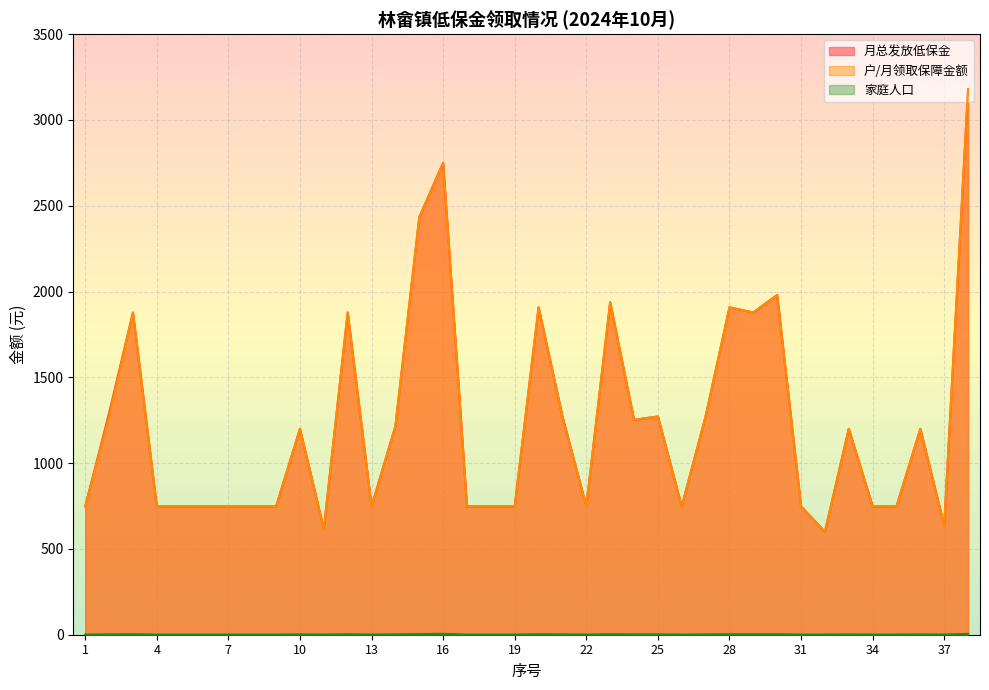

What is the spread (max minus min) of values at 29?

1875